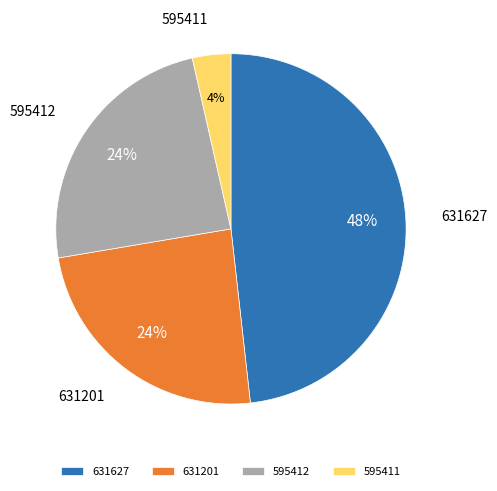

Is it true that 631201 is 24% of the pie?

True